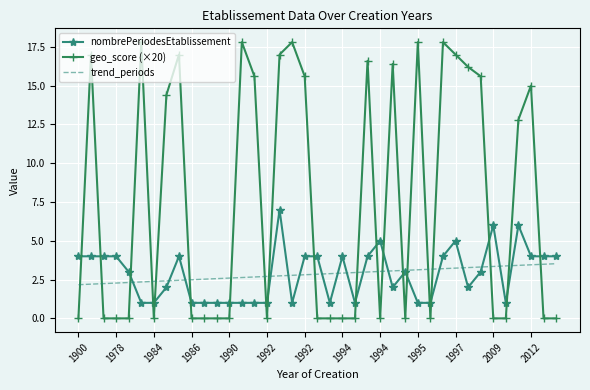

Which series has the largest total across all categories?

geo_score (×20)